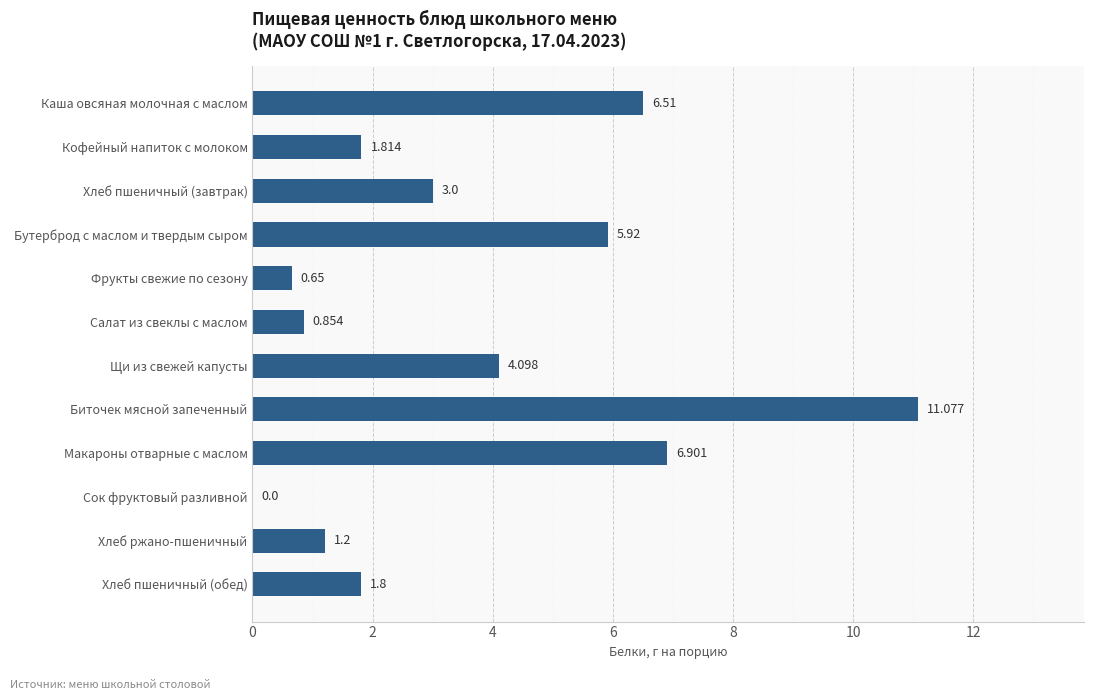

Which has a higher value, Биточек мясной запеченный or Макароны отварные с маслом?

Биточек мясной запеченный